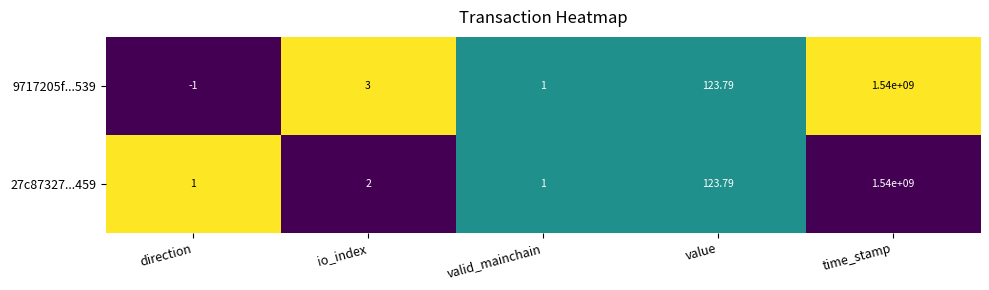

Which label corresponds to the smallest value in the chart?

direction